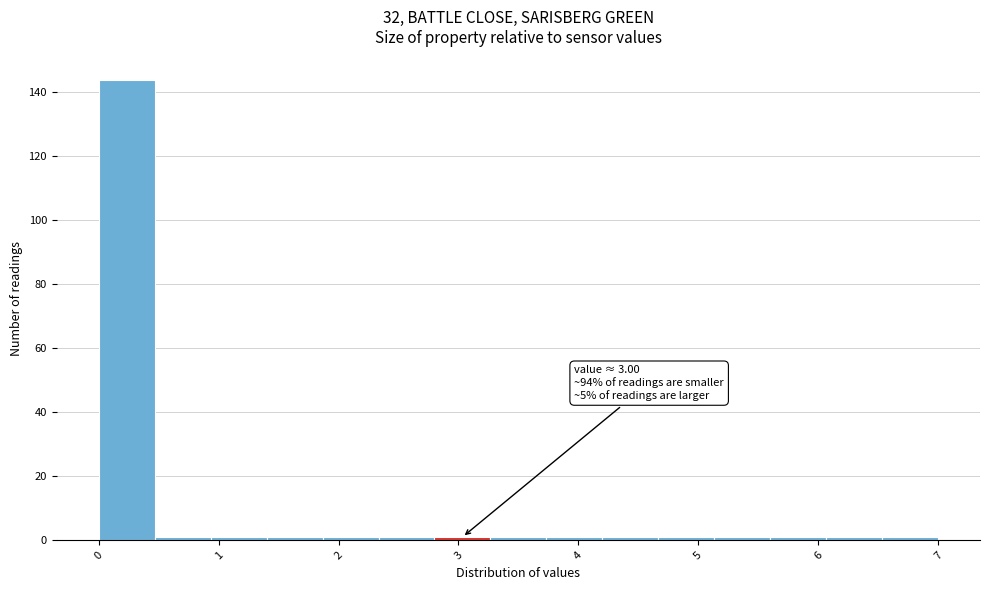

Over which range of the x-axis is the bar tallest?

0.0 to 0.5